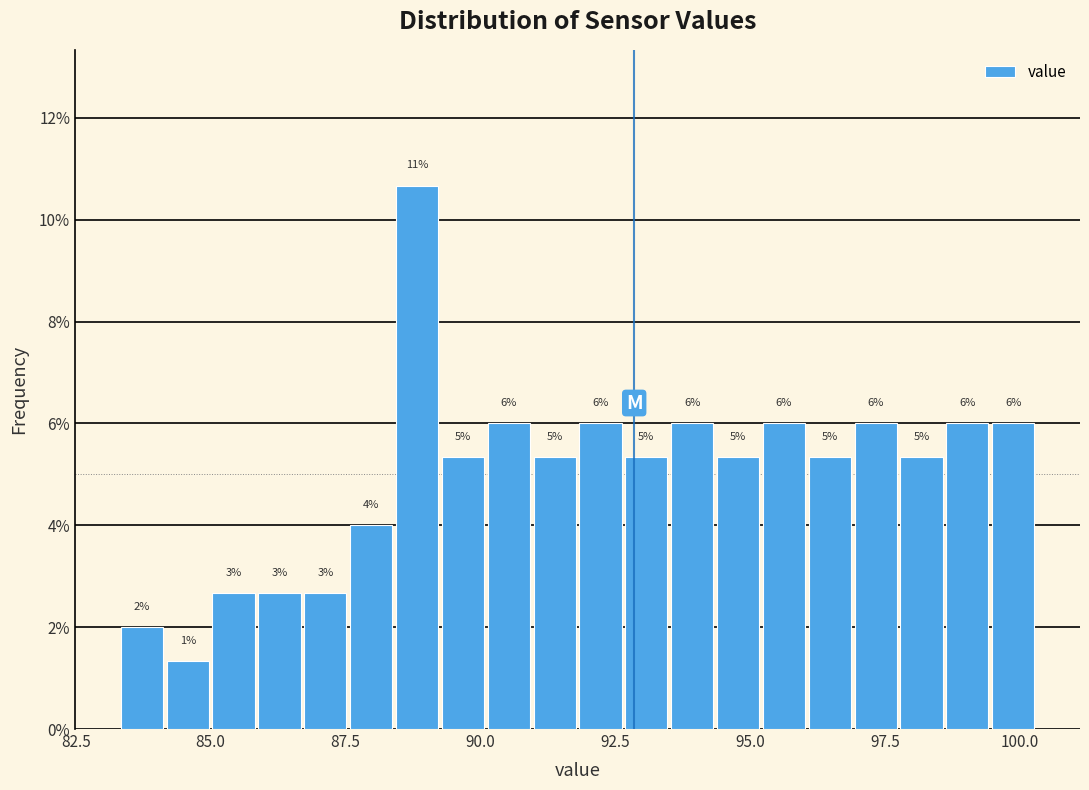

Read against the x-axis, roughly where is the centre of the tallest bar?

89.0